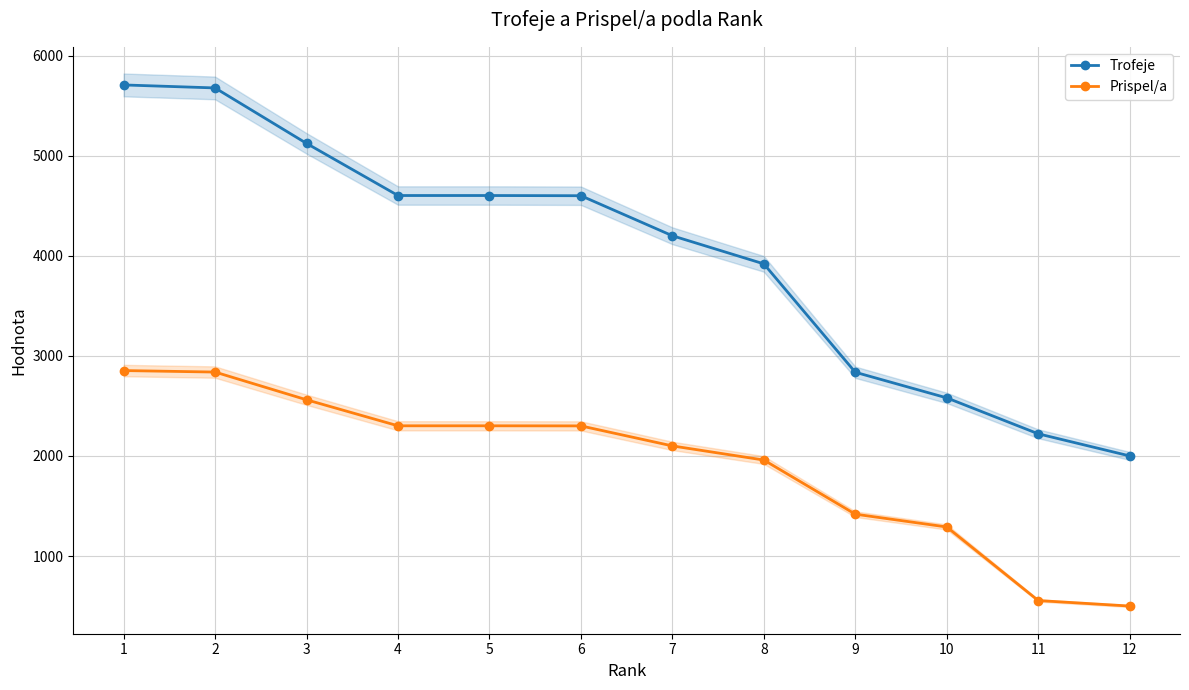

Is the value of Prispel/a at 11 greater than the value of Trofeje at 10?

No